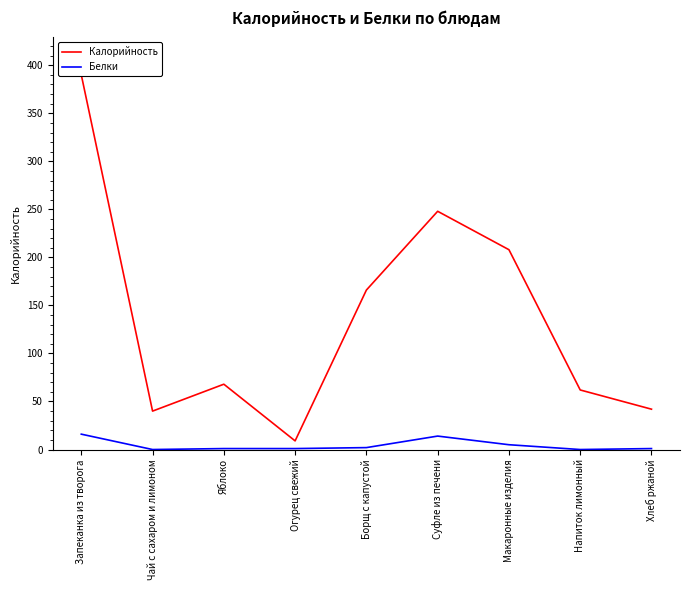

How many lines are shown in the chart?

2